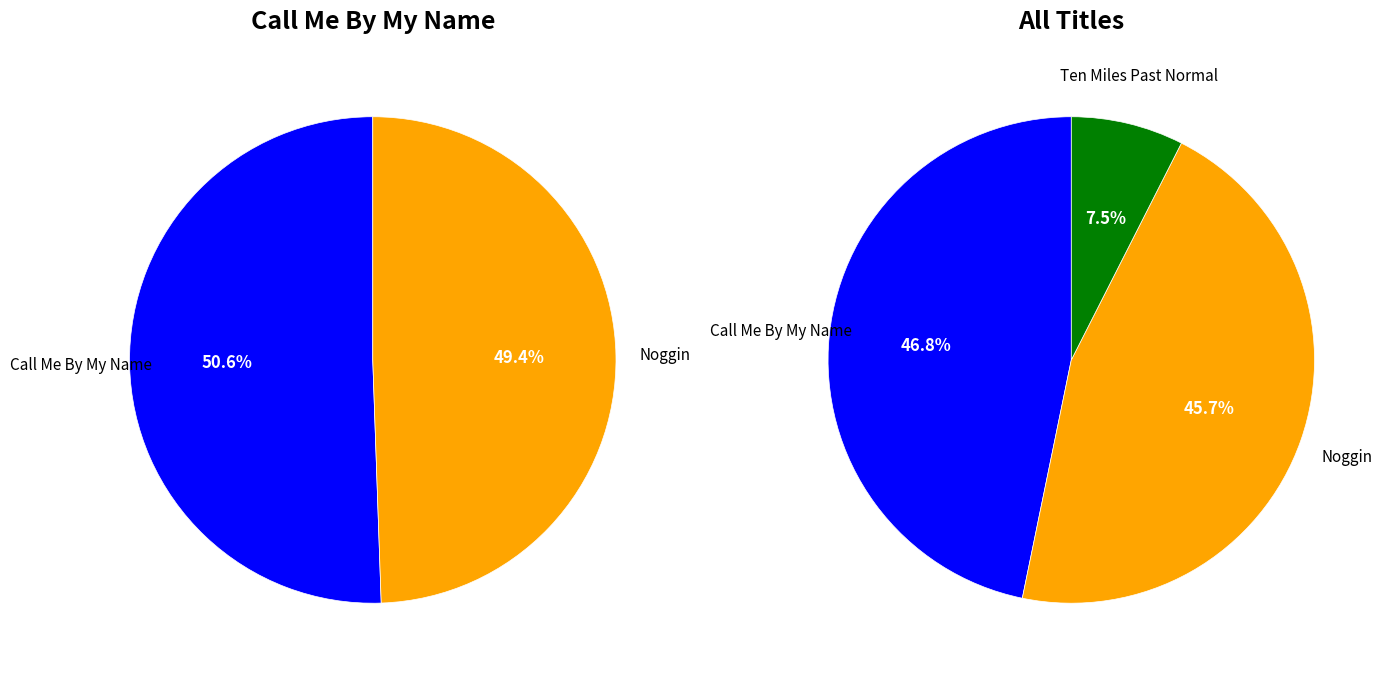

To the nearest percent, what is the combined percentage of Noggin and Ten Miles Past Normal?

53%